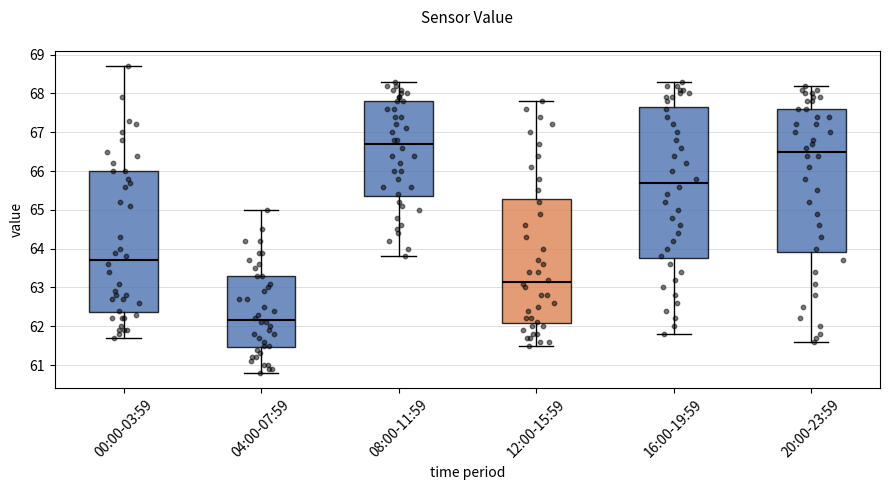

Reading left to right, transcribe this box plot: for each box, give where its median line is, the range the box spans, and where its two whiskers end, as read against the y-axis. The values are not printed on the chart, so give them approximately, as read against the axis.

00:00-03:59: median 63.7, box 62.4 to 66.0, whiskers 61.7 to 68.7
04:00-07:59: median 62.2, box 61.5 to 63.3, whiskers 60.8 to 65.0
08:00-11:59: median 66.7, box 65.4 to 67.8, whiskers 63.8 to 68.3
12:00-15:59: median 63.2, box 62.1 to 65.3, whiskers 61.5 to 67.8
16:00-19:59: median 65.7, box 63.8 to 67.7, whiskers 61.8 to 68.3
20:00-23:59: median 66.5, box 63.9 to 67.6, whiskers 61.6 to 68.2